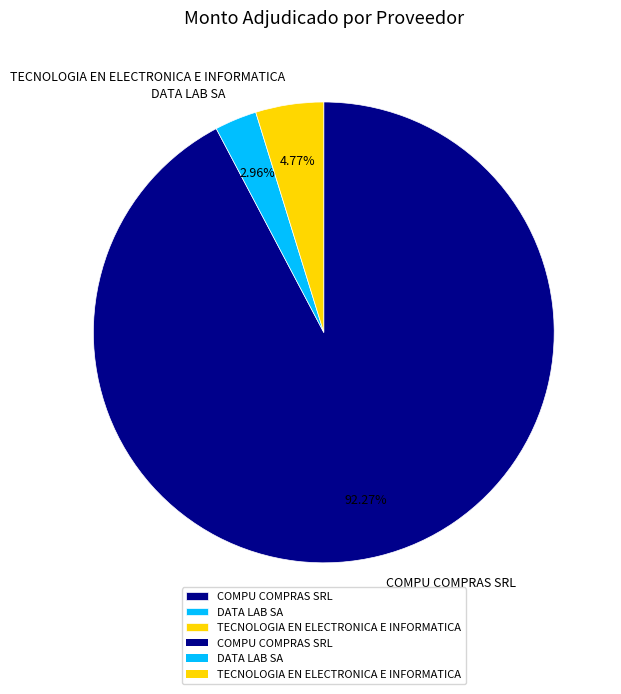

To the nearest percent, what is the average slice percentage?

33%